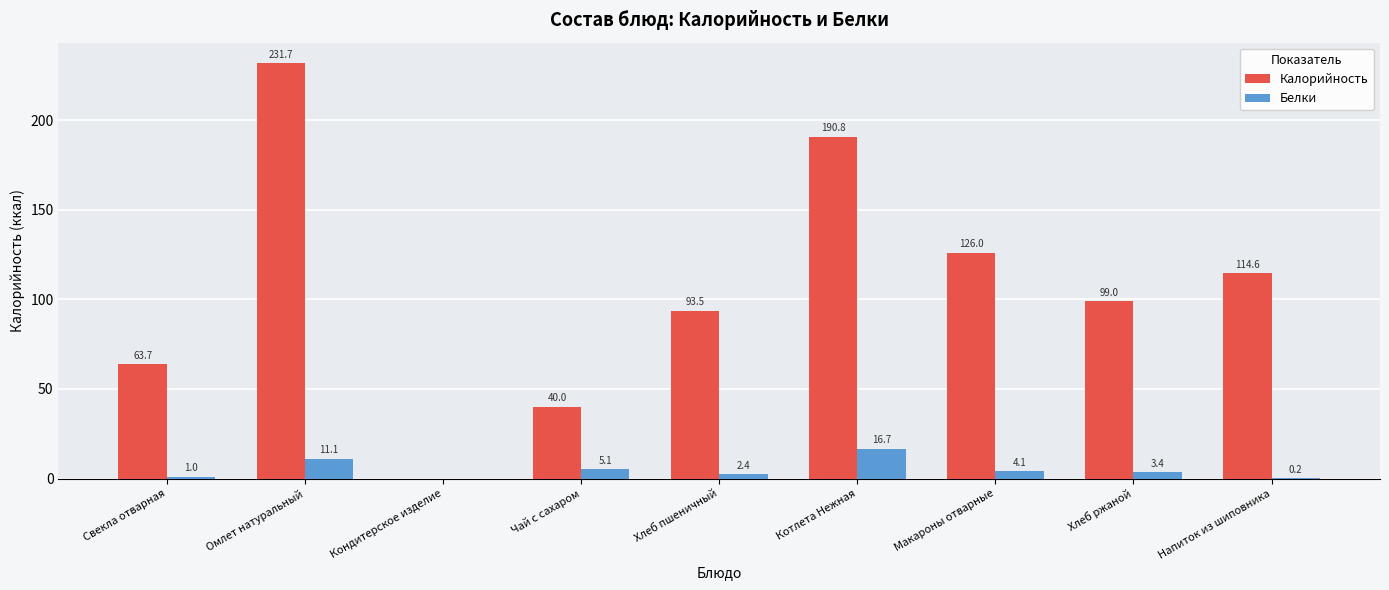

What is the difference between the Белки values at Хлеб ржаной and Напиток из шиповника?

3.2